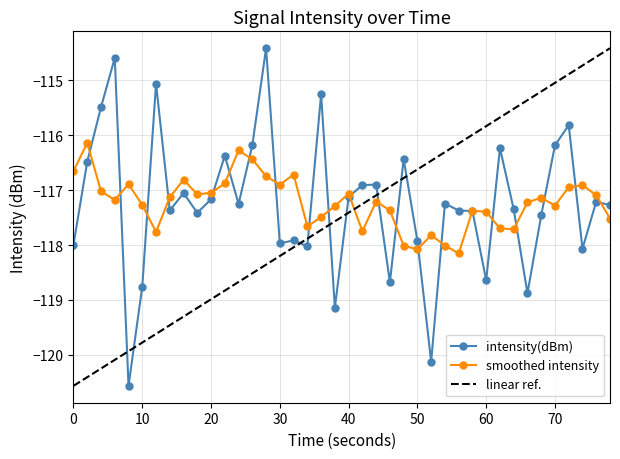

True or false: intensity(dBm) has more than 1 points higher than both neighbors.

True